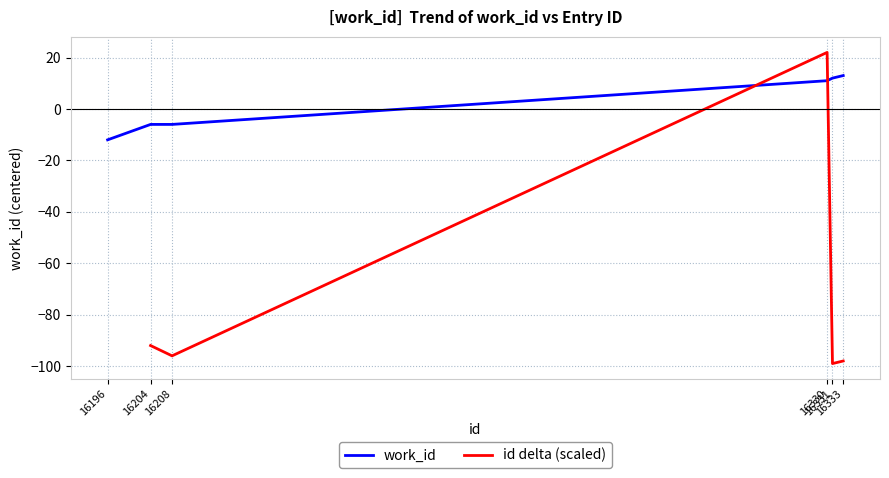

The value at 16330 is 19. True or false?

False